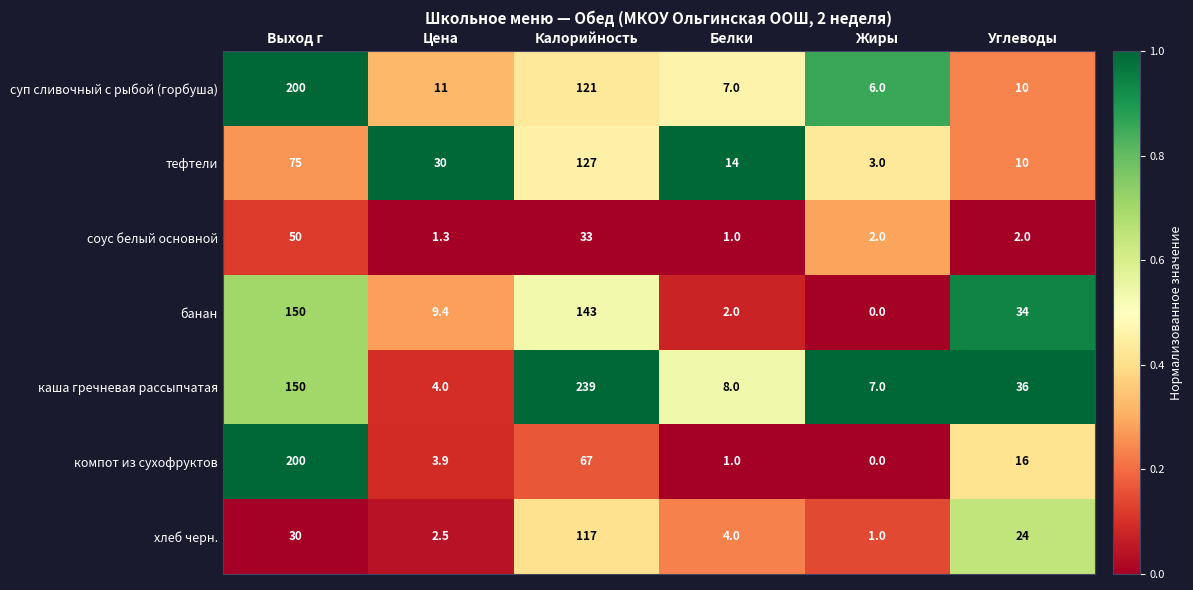

What is the difference between the highest and lowest values at Жиры?

7.0